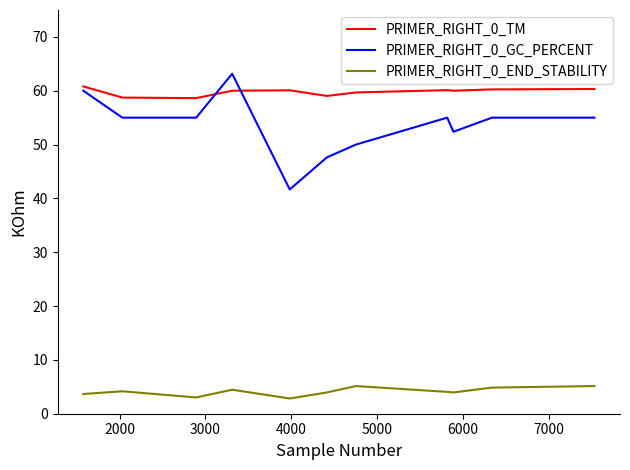

True or false: PRIMER_RIGHT_0_TM and PRIMER_RIGHT_0_GC_PERCENT cross at least once.

True